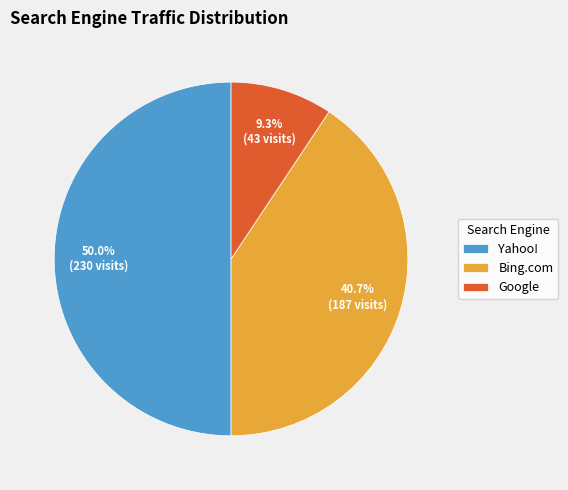

Rank the categories by value from lowest to highest.

Google, Bing.com, Yahoo!